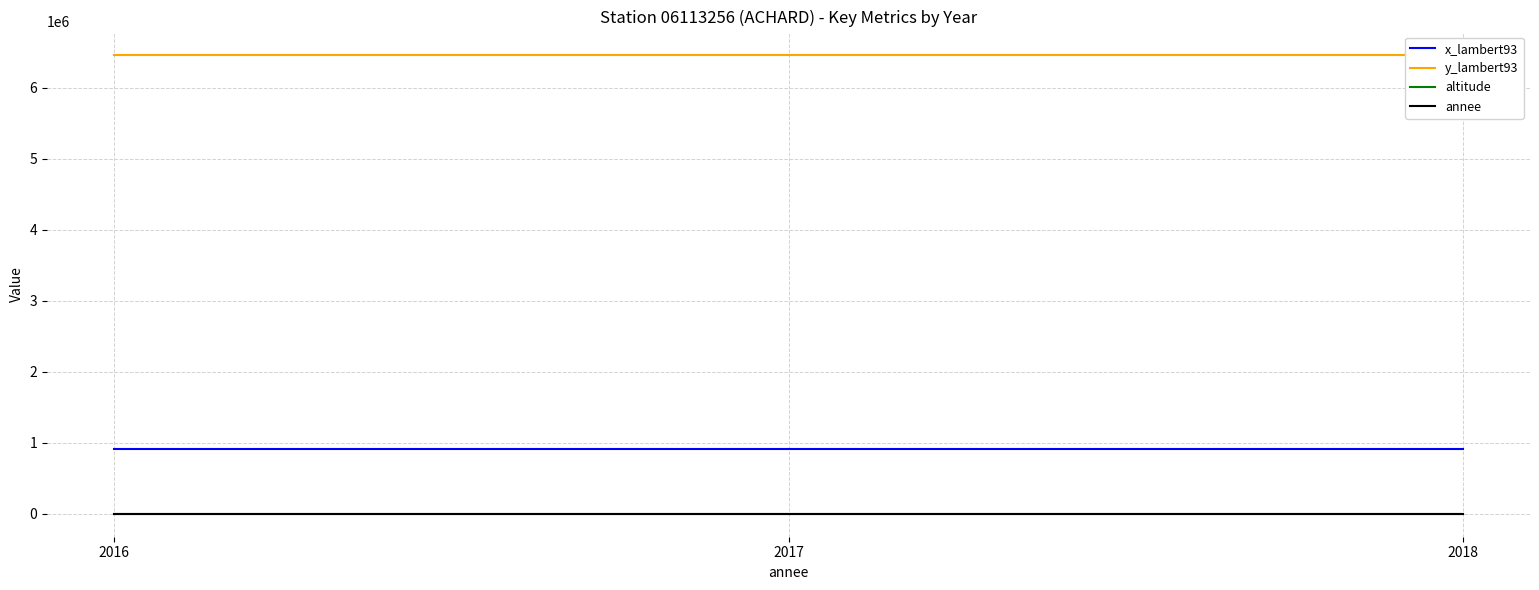

At which category is the sum across all series the highest?

2018